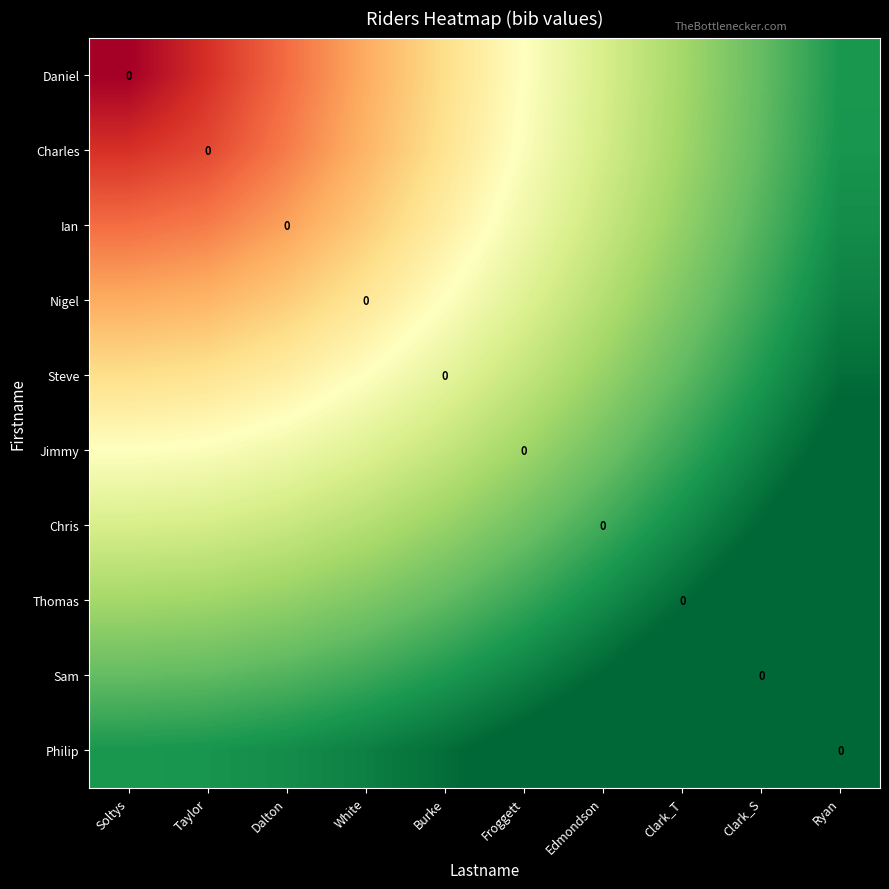

Which label corresponds to the largest value in the chart?

Ryan